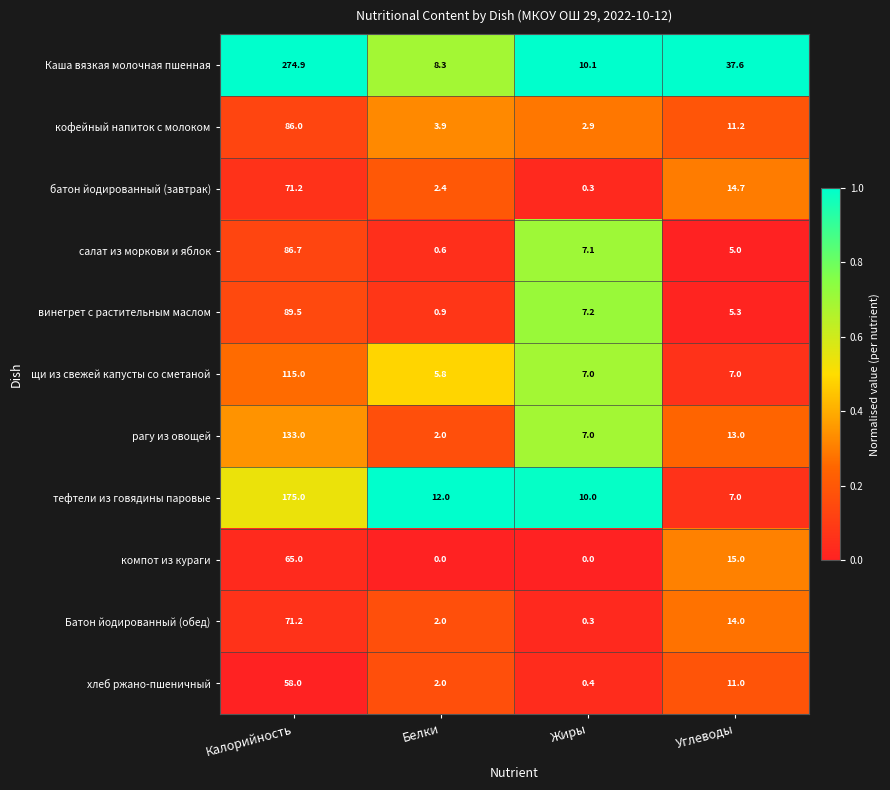

What is the total value across all series at Жиры?

52.3